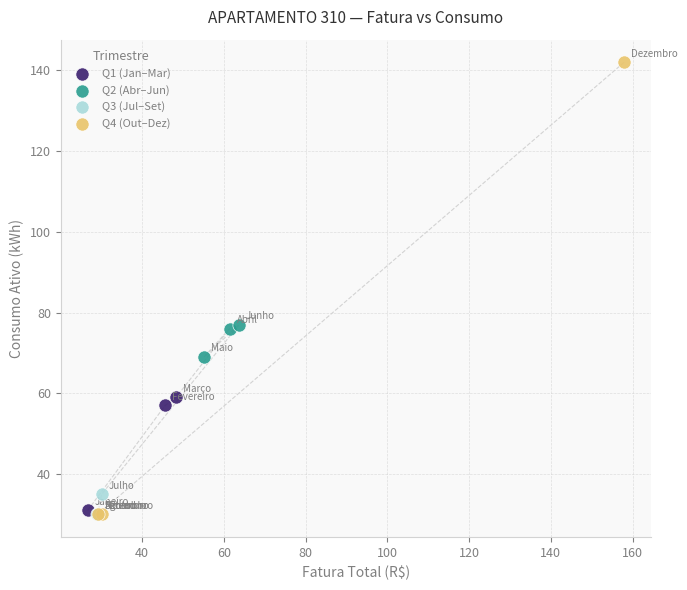

Which series has the widest spread of Y values?

Q4 (Out–Dez)